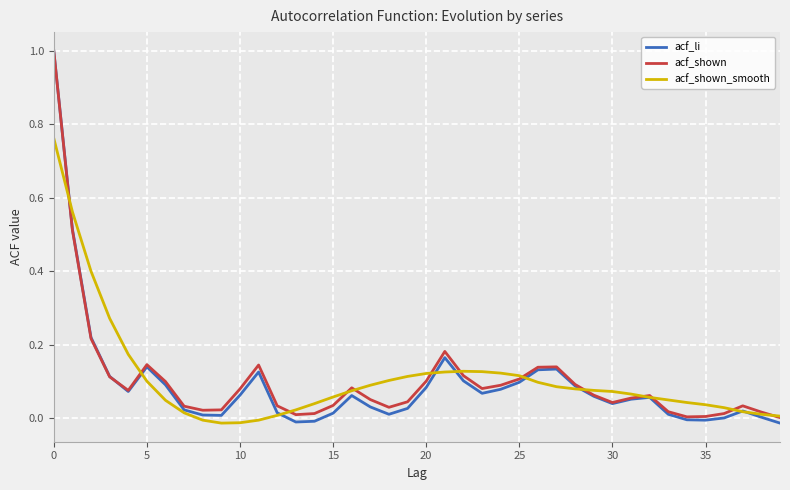

How many negative values does the acf_shown_smooth series have?

4